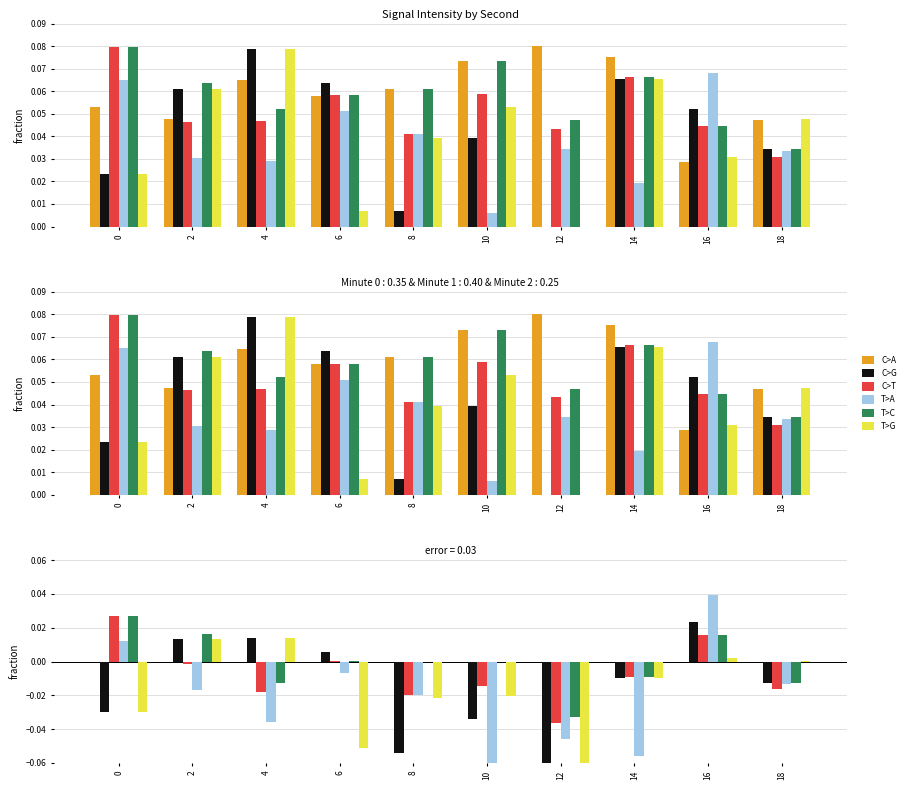

How many data points in C>T are less than 0?

7